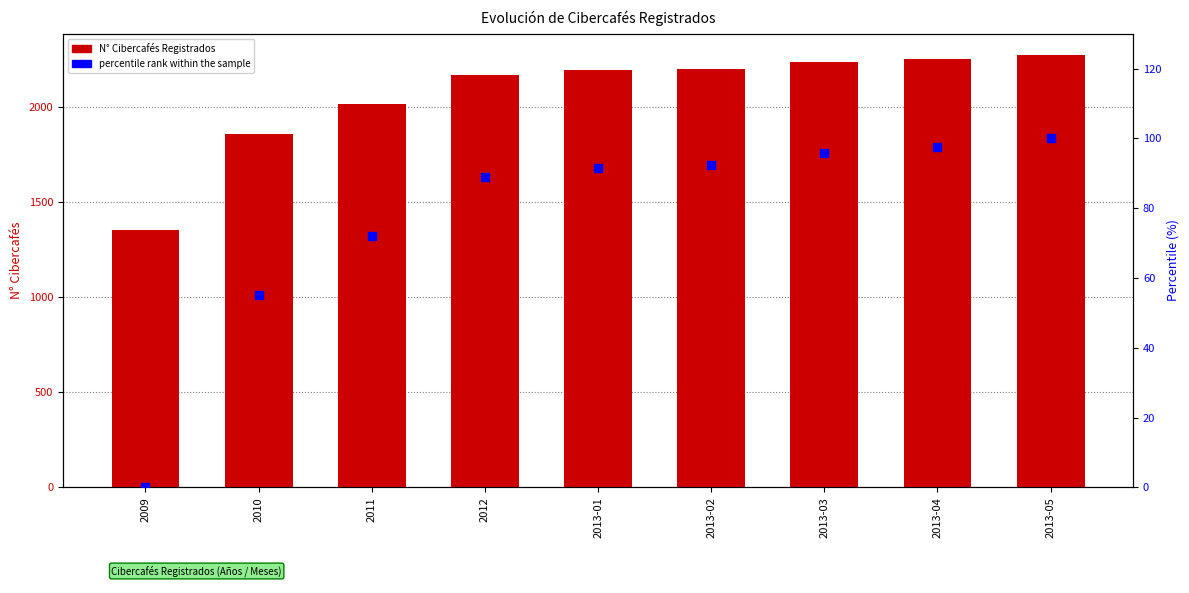

What are all the series names shown in the legend?

N° CIBERCAFÉS REGISTRADOS, percentile rank within the sample